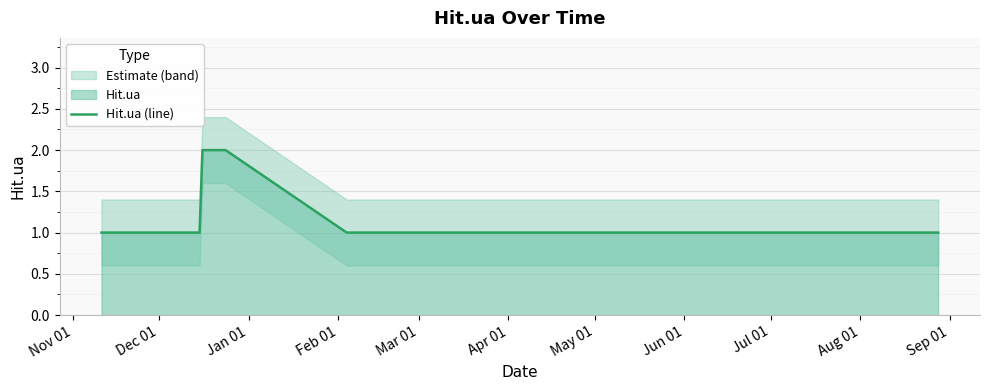

Which has a higher value, Aug 01 or Nov 01?

Aug 01